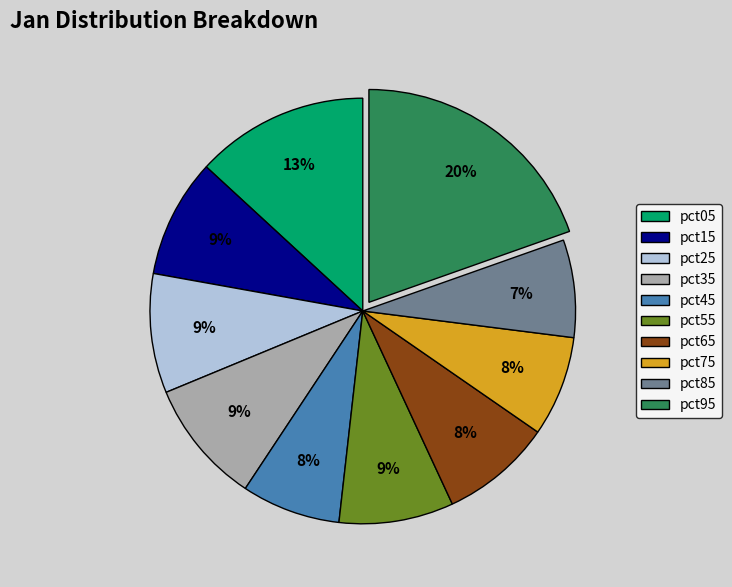

To the nearest percent, what portion does pct05 represent?

13%